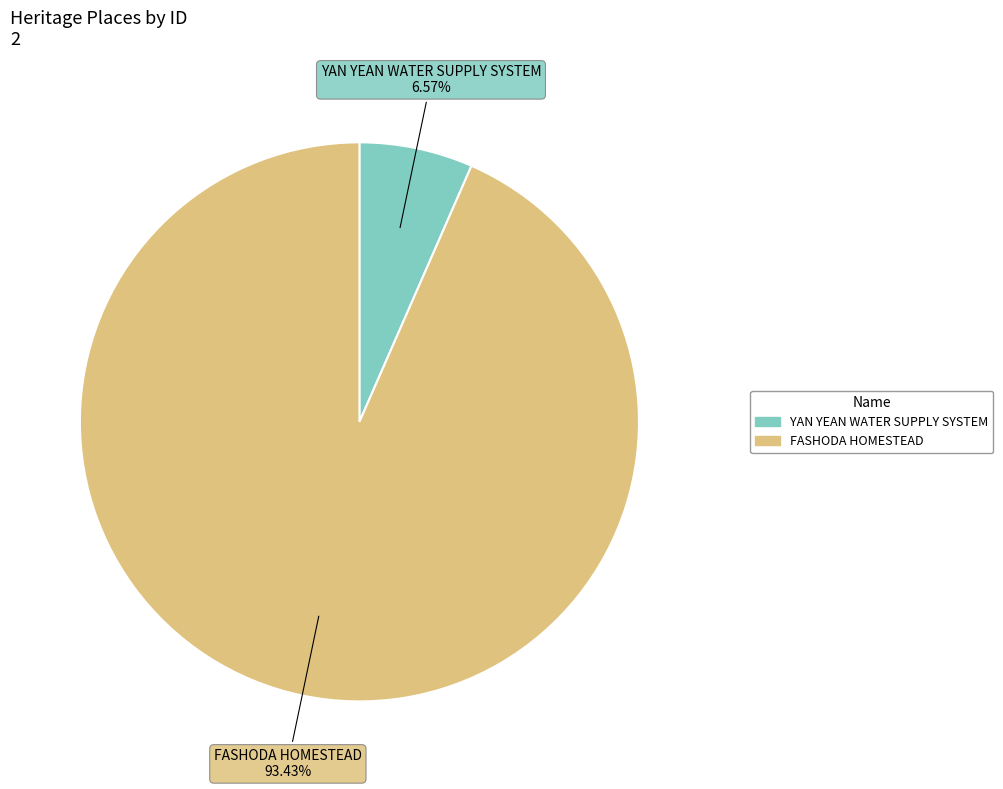

Approximately how many times larger is the value at YAN YEAN WATER SUPPLY SYSTEM compared to FASHODA HOMESTEAD?

0.1